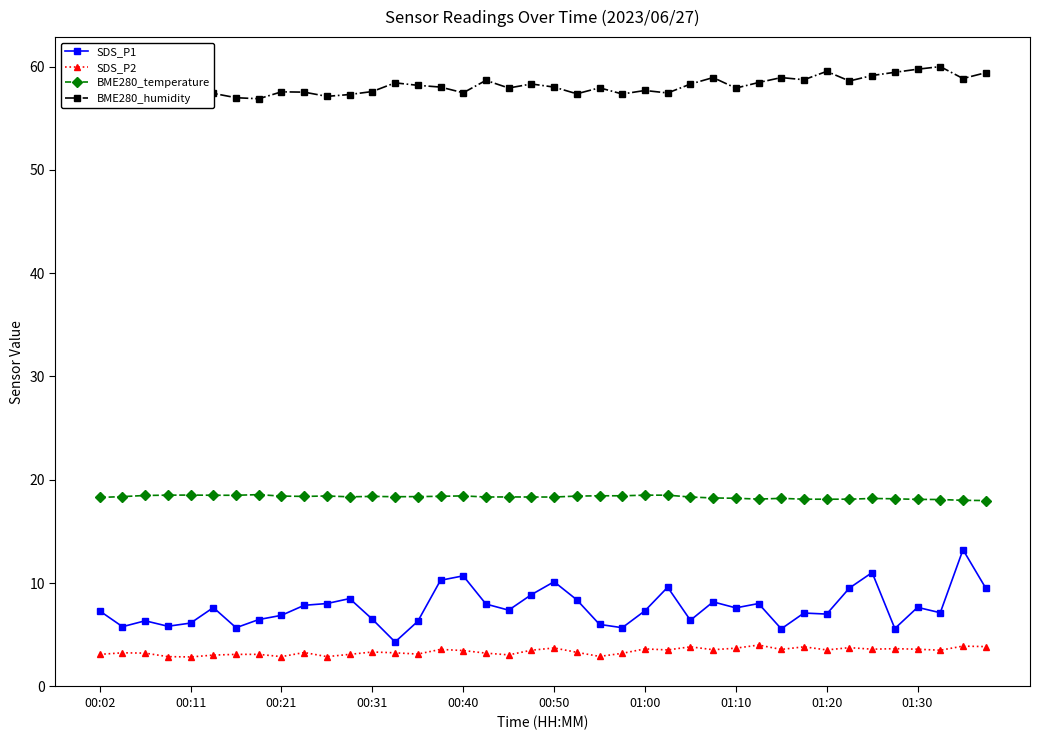

True or false: SDS_P2 and BME280_temperature intersect in this chart.

False